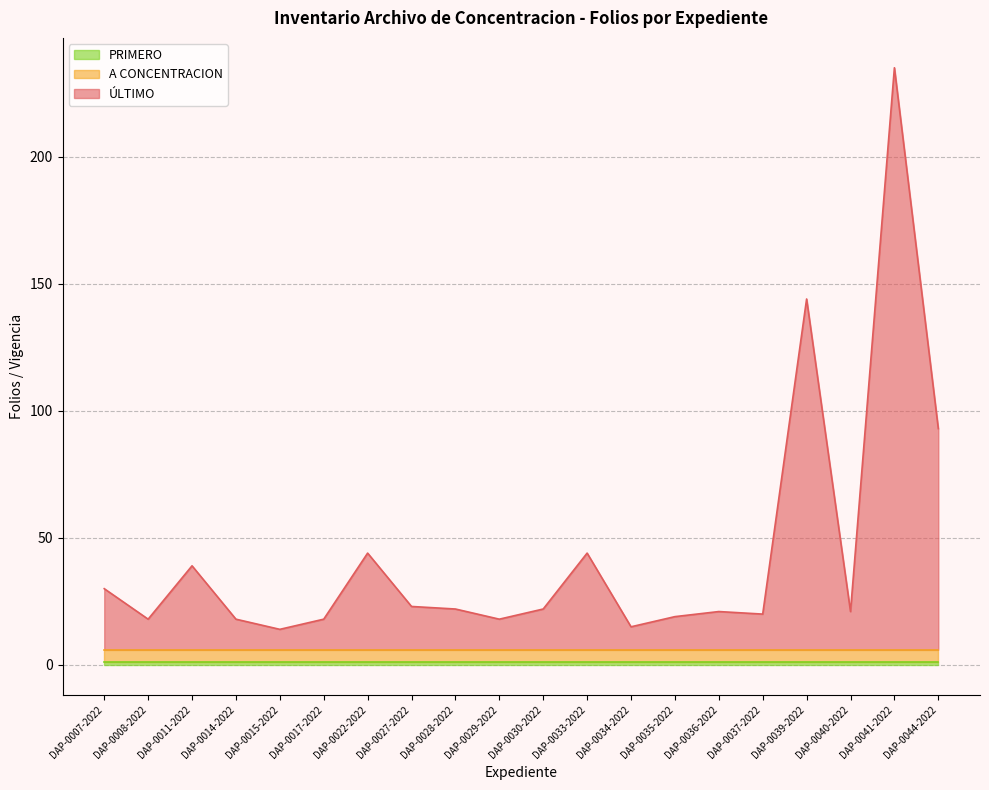

Is it true that ÚLTIMO equals 14 at DAP-0037-2022?

True